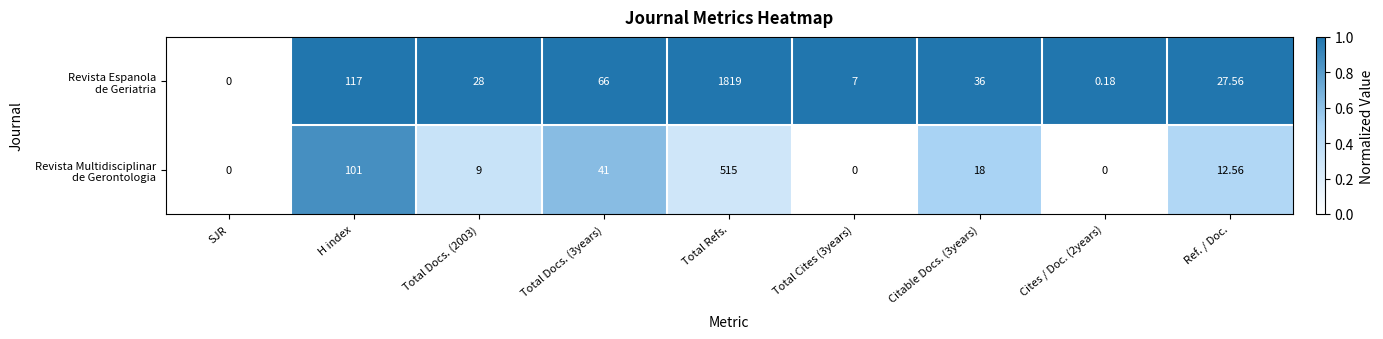

Which category has the highest value across all series?

Total Refs.